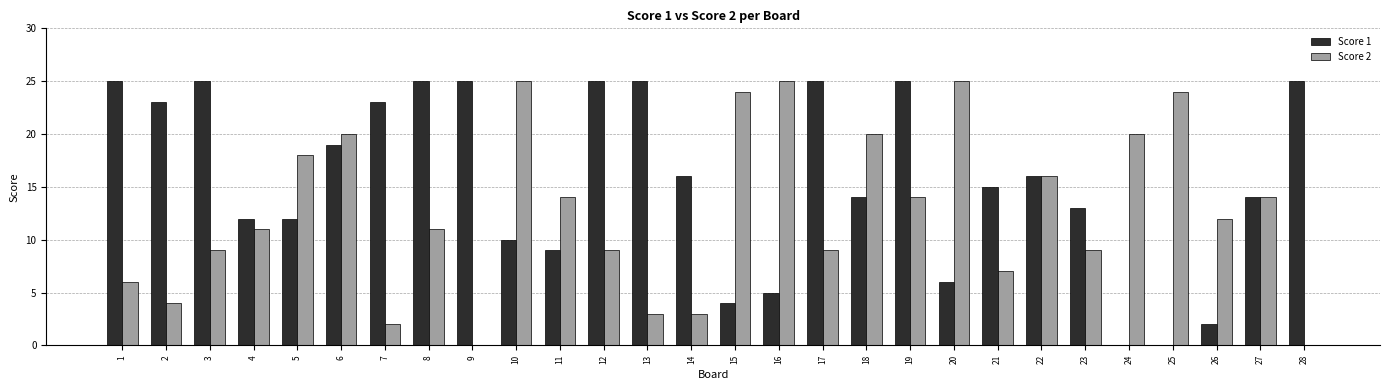

Which series has the largest total across all categories?

Score 1